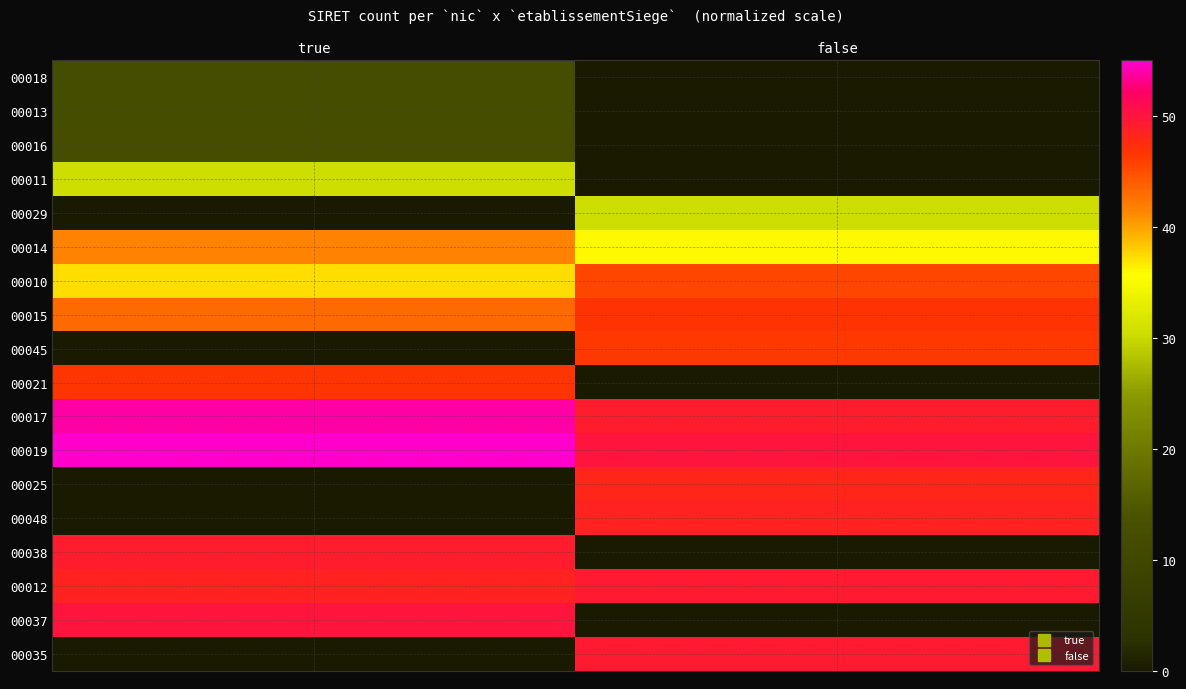

At how many categories does at least one series exceed 21?

2